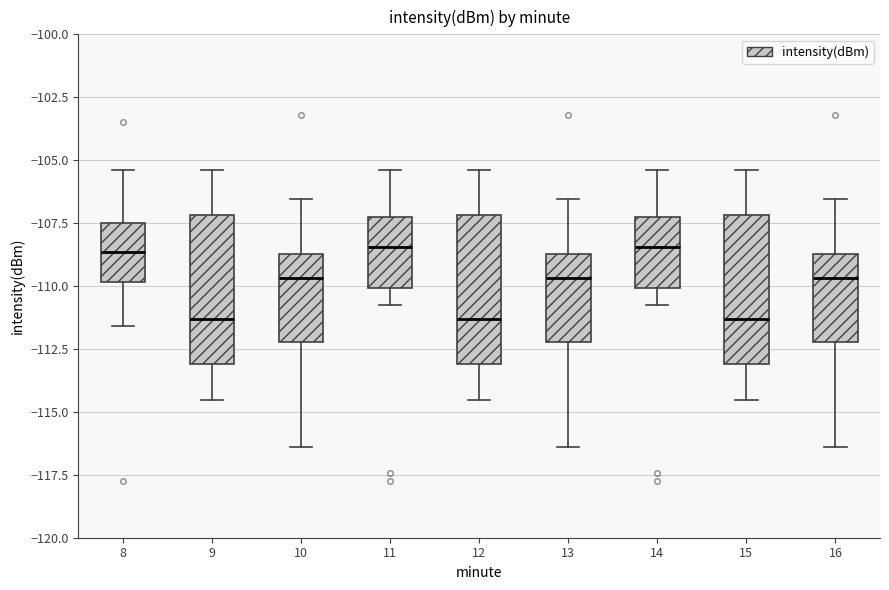

Where does the median line of the box at x = 14 sit on the y-axis? The values are not printed on the chart, so give them approximately, as read against the axis.

-108.5